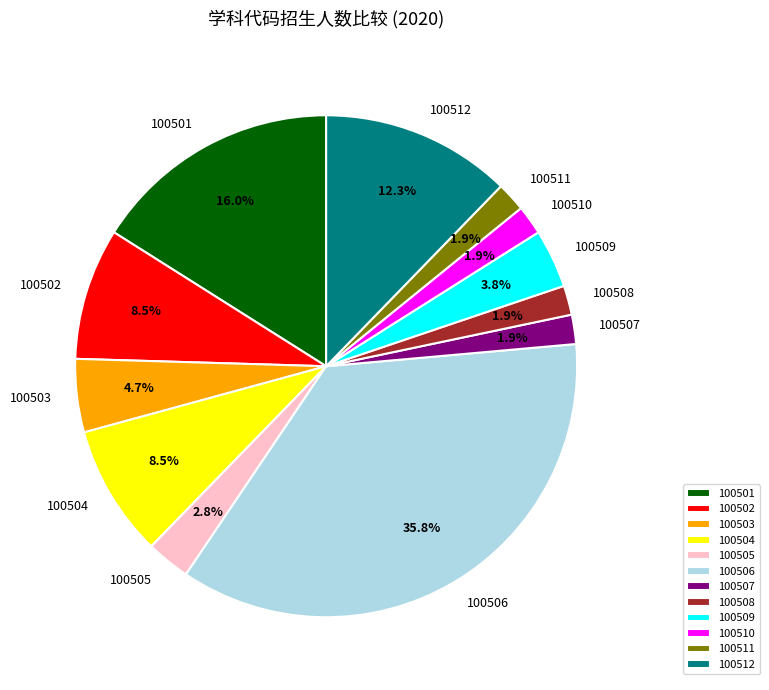

To the nearest percent, what is the average slice percentage?

8%